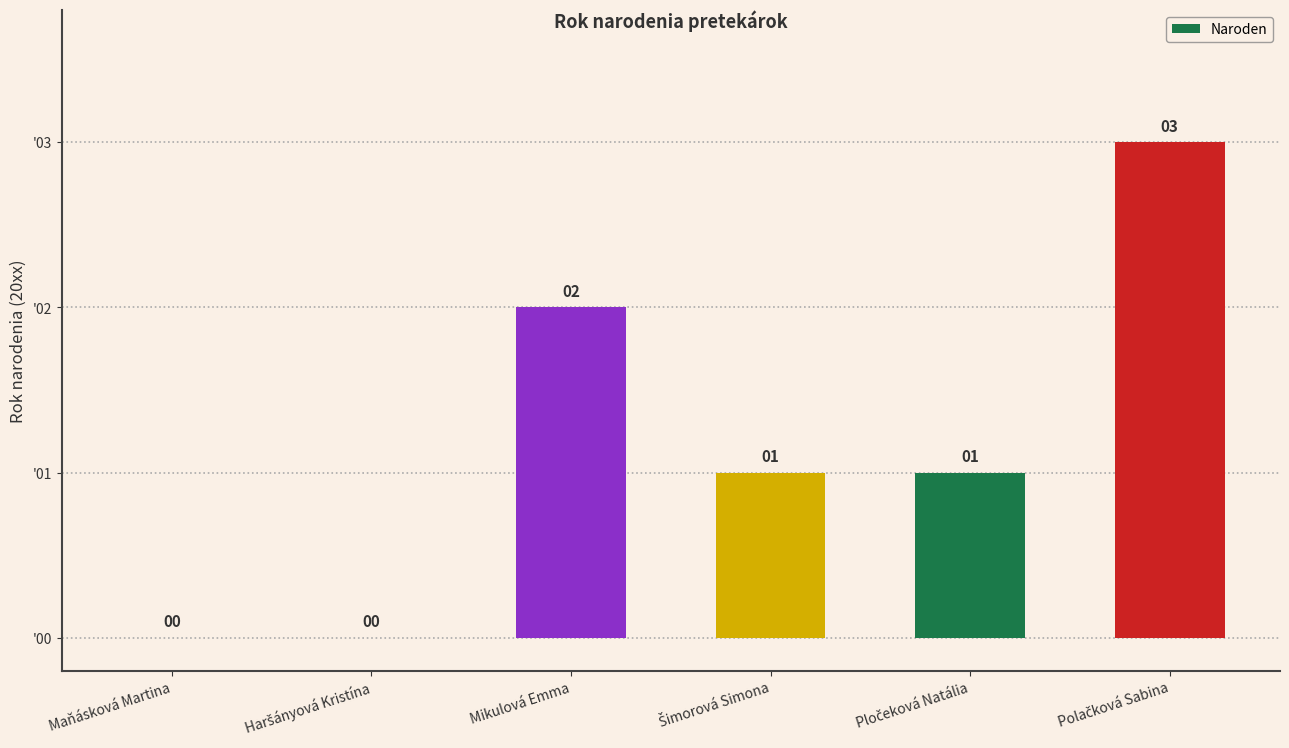

What is the sum of all values?

7